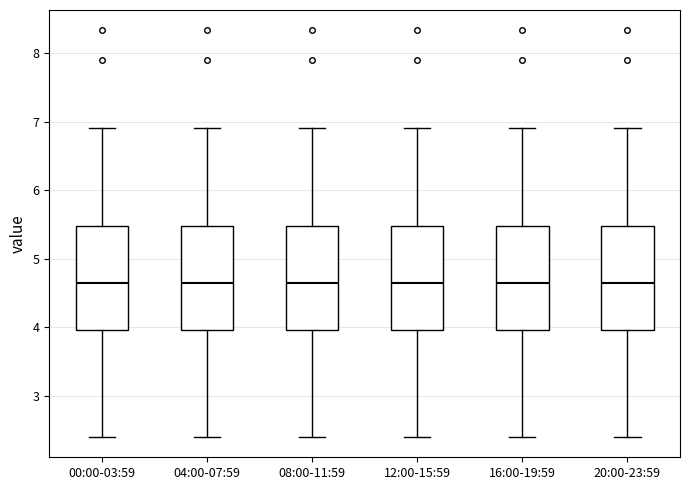

Reading left to right, read every box against the y-axis: the position of its median line, the range the box covers, and the ends of its whiskers. The values are not printed on the chart, so give them approximately, as read against the axis.

00:00-03:59: median 4.7, box 4.0 to 5.5, whiskers 2.4 to 6.9
04:00-07:59: median 4.7, box 4.0 to 5.5, whiskers 2.4 to 6.9
08:00-11:59: median 4.7, box 4.0 to 5.5, whiskers 2.4 to 6.9
12:00-15:59: median 4.7, box 4.0 to 5.5, whiskers 2.4 to 6.9
16:00-19:59: median 4.7, box 4.0 to 5.5, whiskers 2.4 to 6.9
20:00-23:59: median 4.7, box 4.0 to 5.5, whiskers 2.4 to 6.9